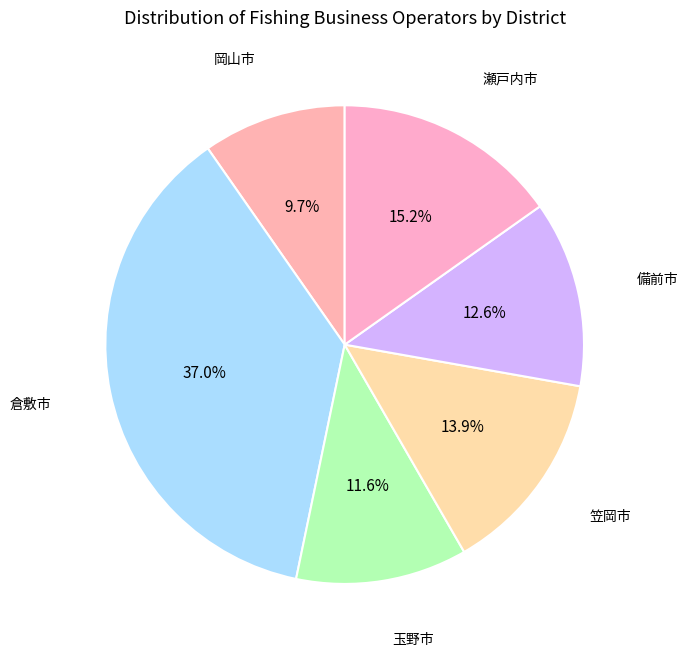

How many slices are in this pie chart?

6